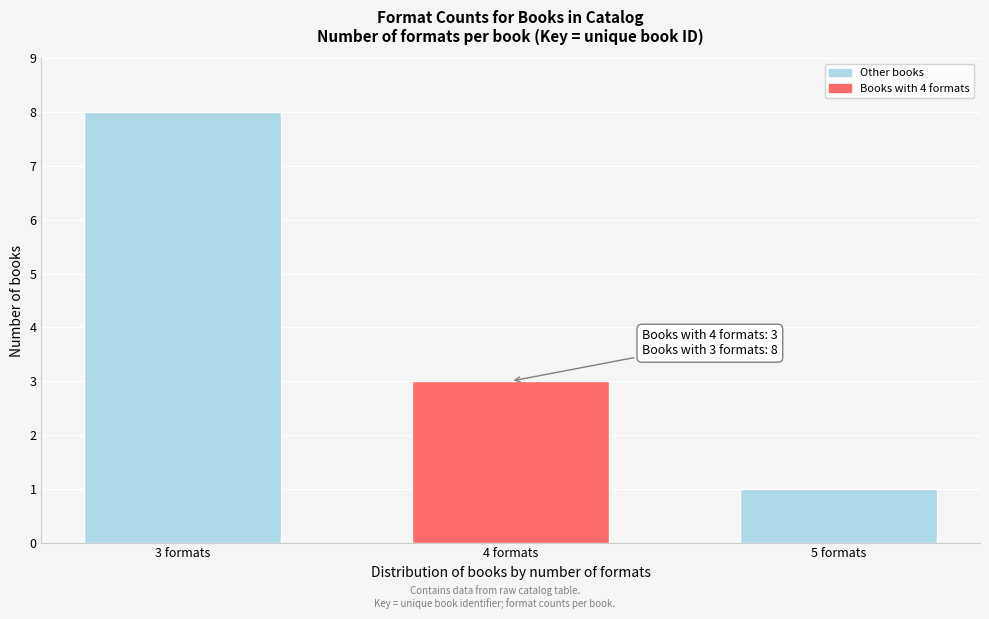

Reading left to right, what are all the values shown in this chart?

8	3	1